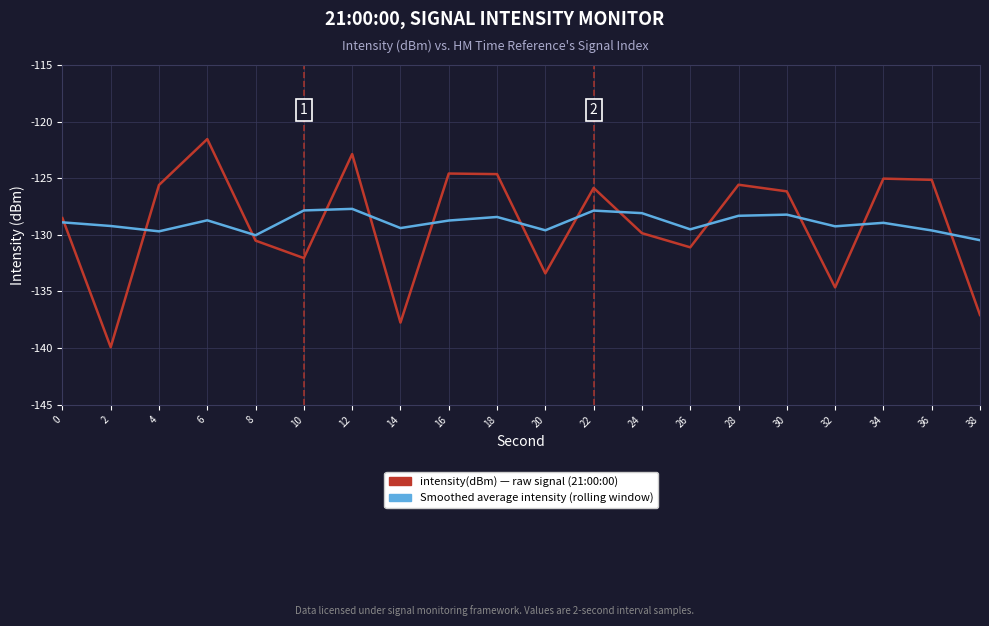

What is the total value across all series at 26?

-260.6